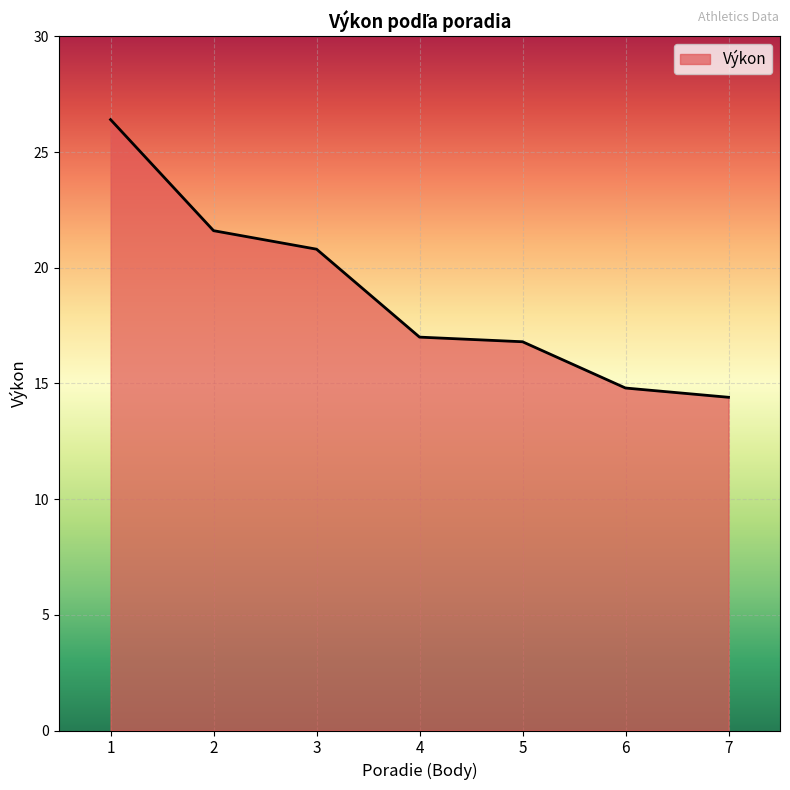

Which category has the lowest value across all series?

7